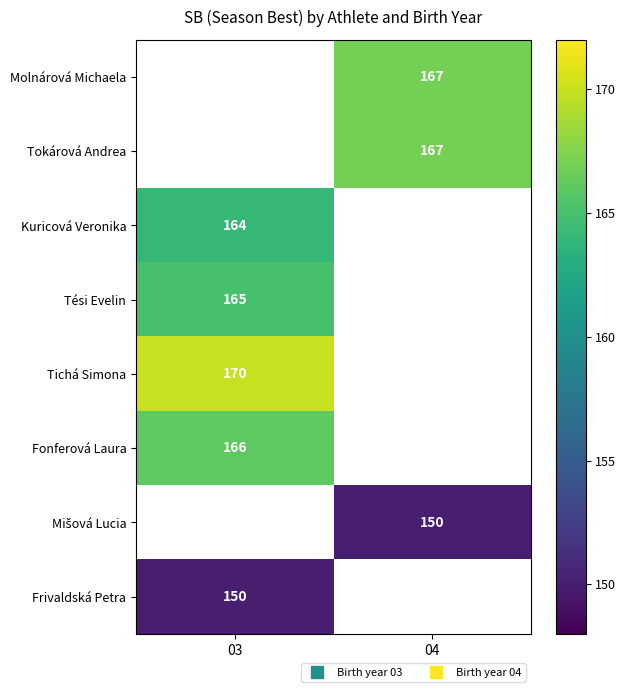

Rank the categories by Kuricová Veronika value from lowest to highest.

03, 04